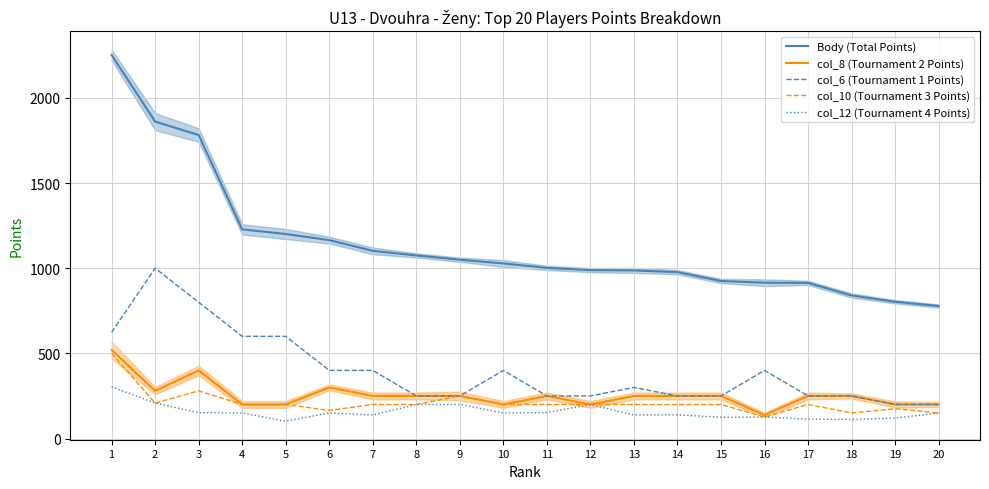

Is it true that col_12 (Tournament 4 Points) equals 268 at 20?

False